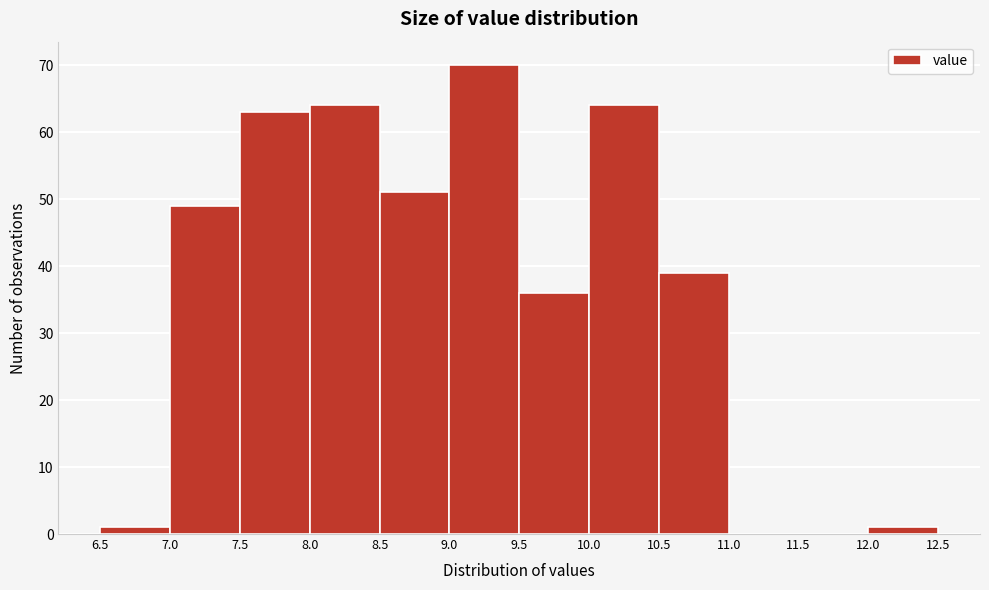

What is the height of the bar covering 8.5 to 9.0 on the x-axis? The values are not printed on the chart, so give them approximately, as read against the axis.

51